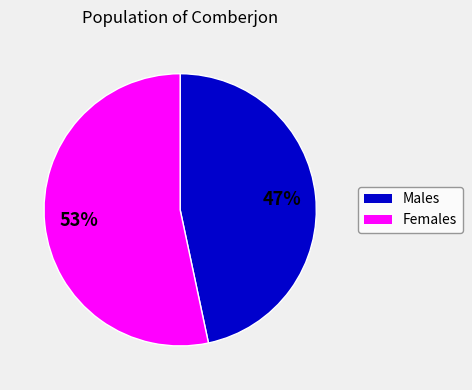

How many segments does this pie chart have?

2